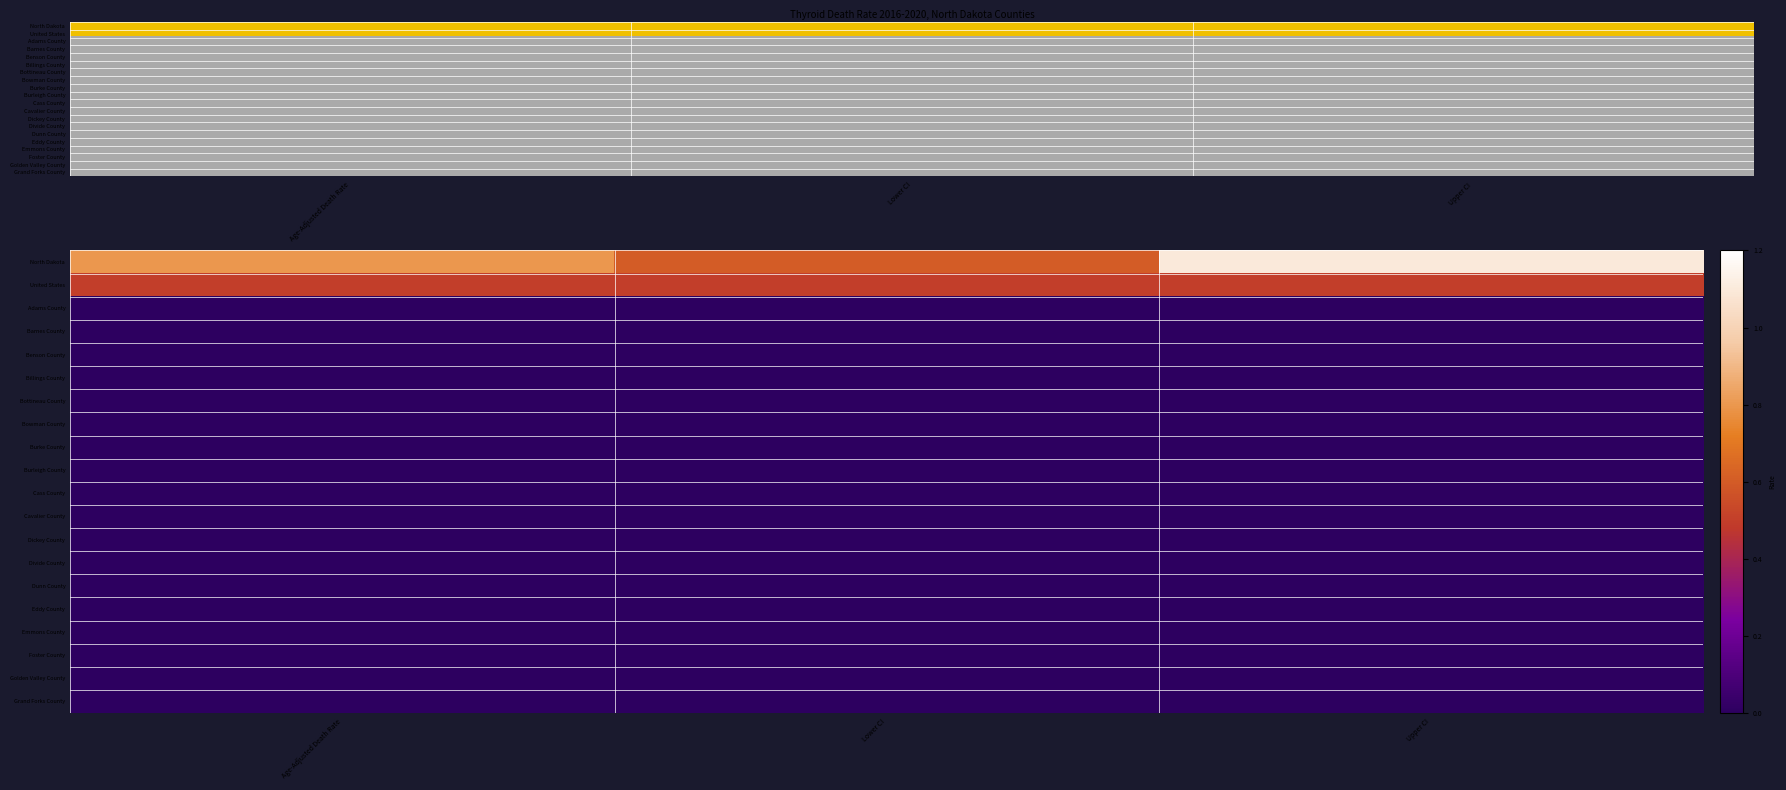

At how many categories does at least one series exceed 0?

3